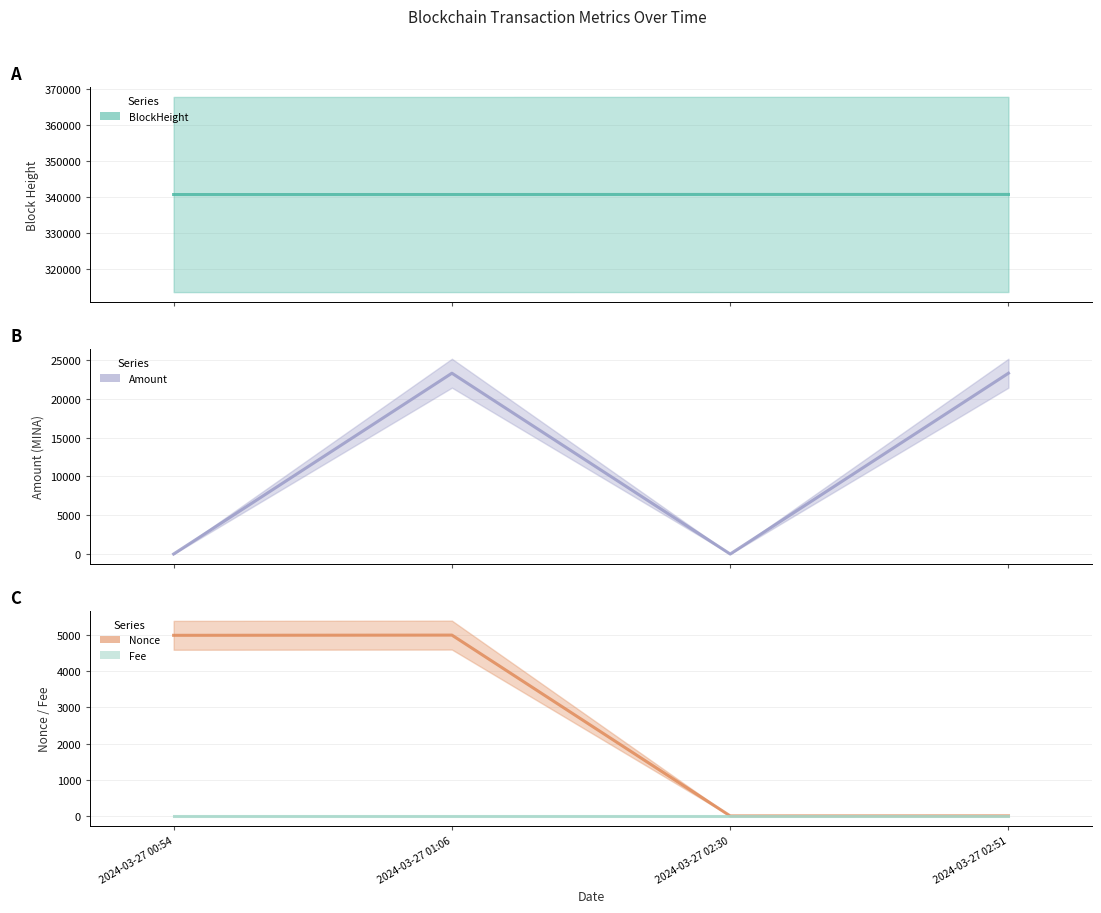

Which label corresponds to the largest value in the chart?

2024-03-27 02:51